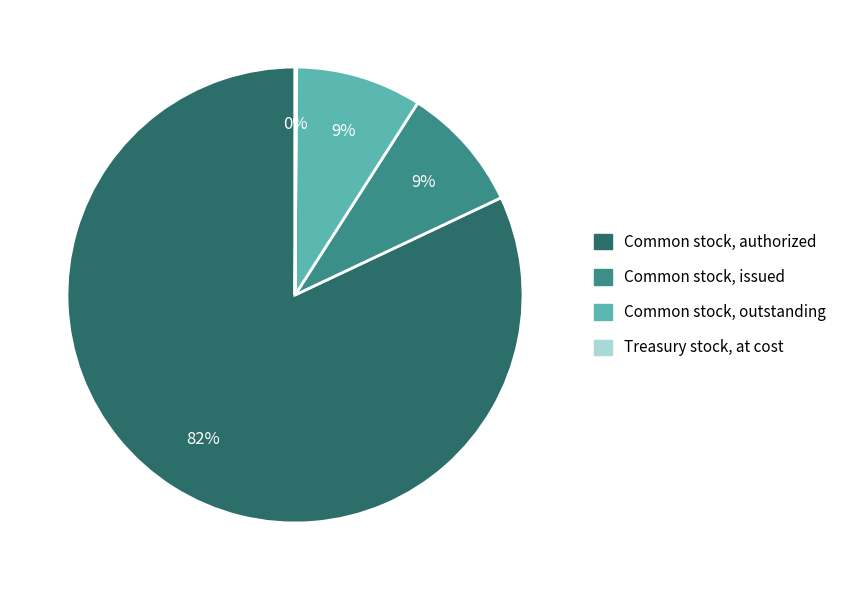

To the nearest percent, what is the difference between the largest and smallest slice percentages?

82%